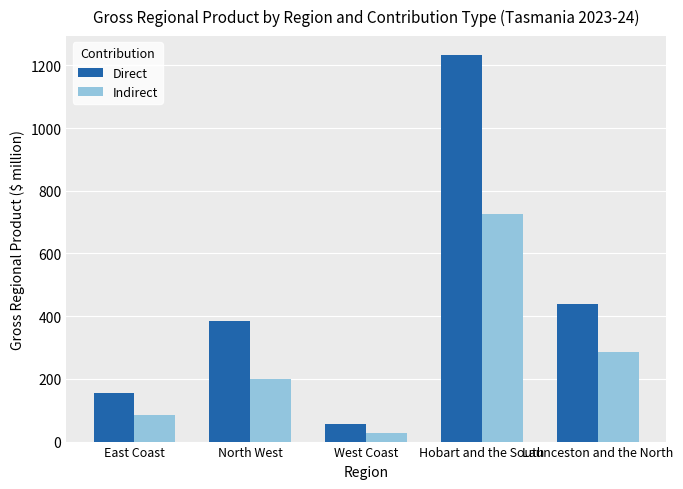

What value does the Direct series have at West Coast?

56.4